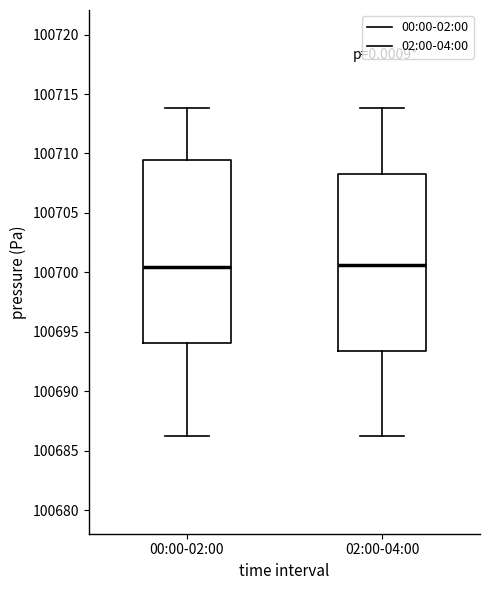

Reading left to right, read every box against the y-axis: the position of its median line, the range the box covers, and the ends of its whiskers. The values are not printed on the chart, so give them approximately, as read against the axis.

00:00-02:00: median 100700.5, box 100694.0 to 100709.5, whiskers 100686.5 to 100714.0
02:00-04:00: median 100700.5, box 100693.5 to 100708.5, whiskers 100686.5 to 100714.0